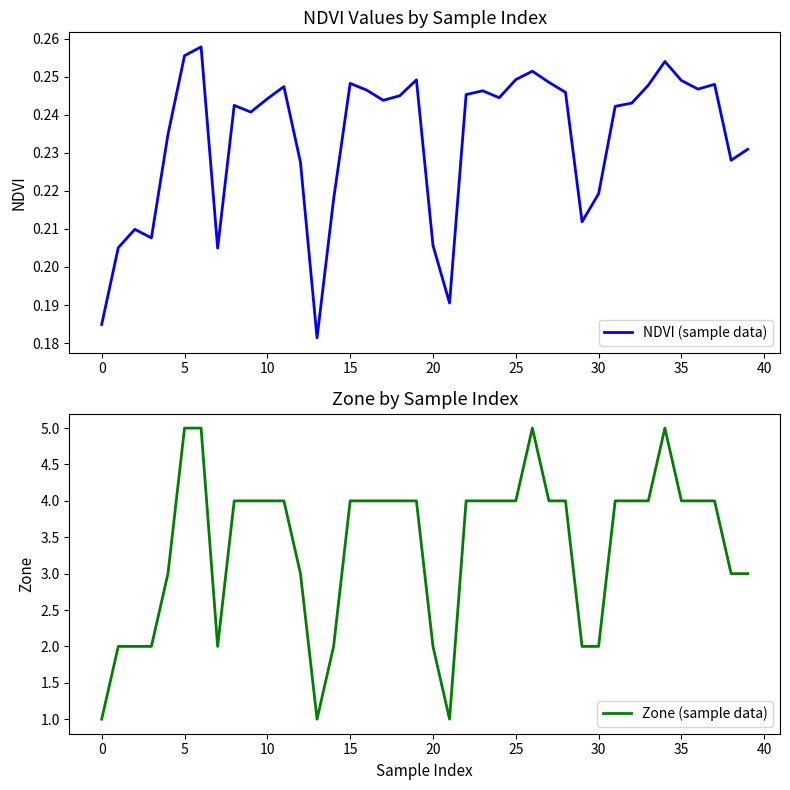

What is the smallest value displayed?

0.2